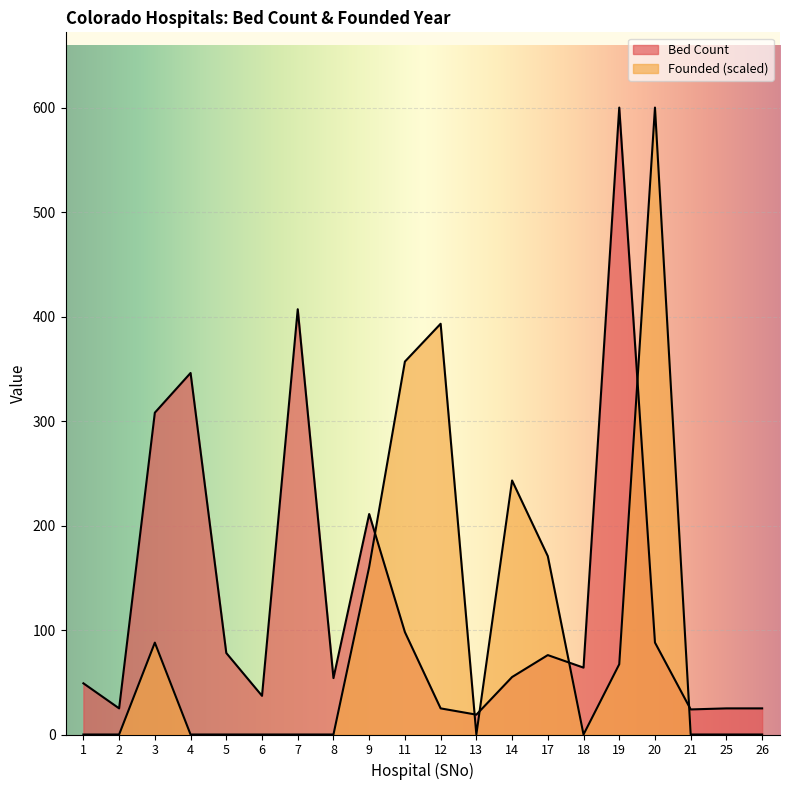

Reading left to right, list all the values displayed in this chart.

49	25	308	346	78	37	407	54	211	98	25	19	55	76	64	600	88	24	25	25